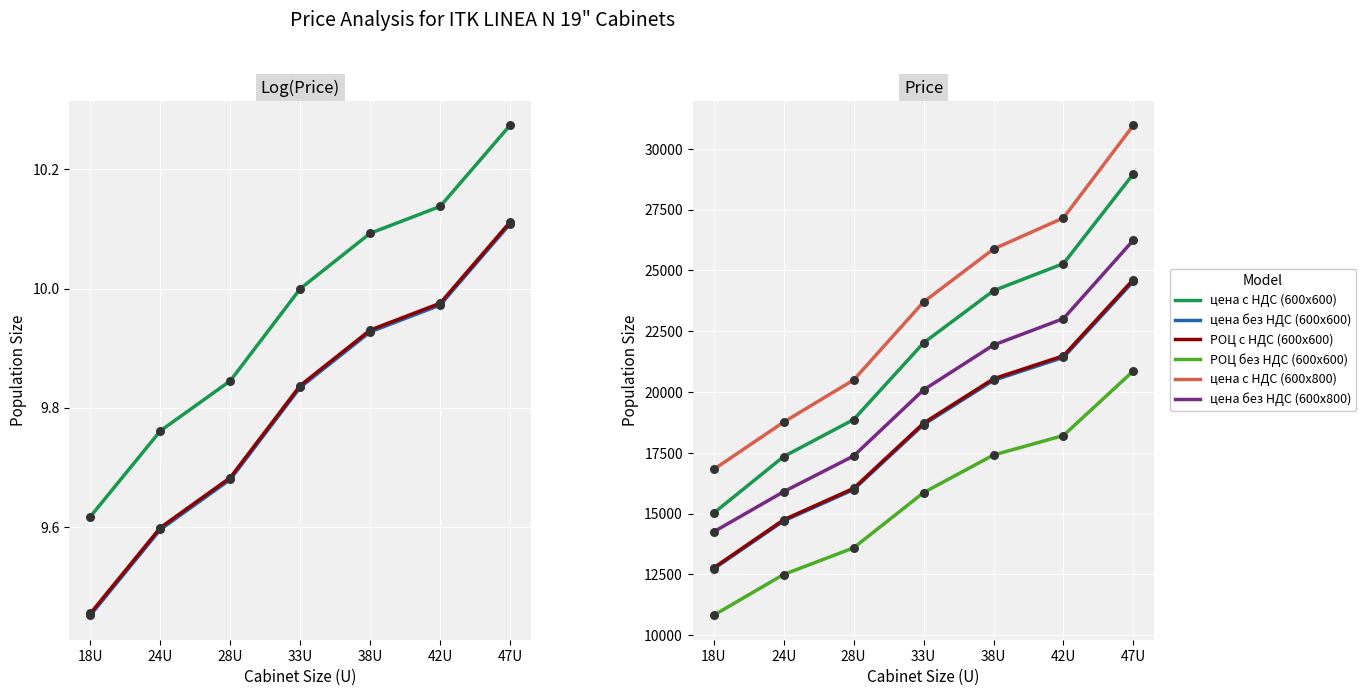

Which series contains the lowest Y value?

РОЦ без НДС (600x600)